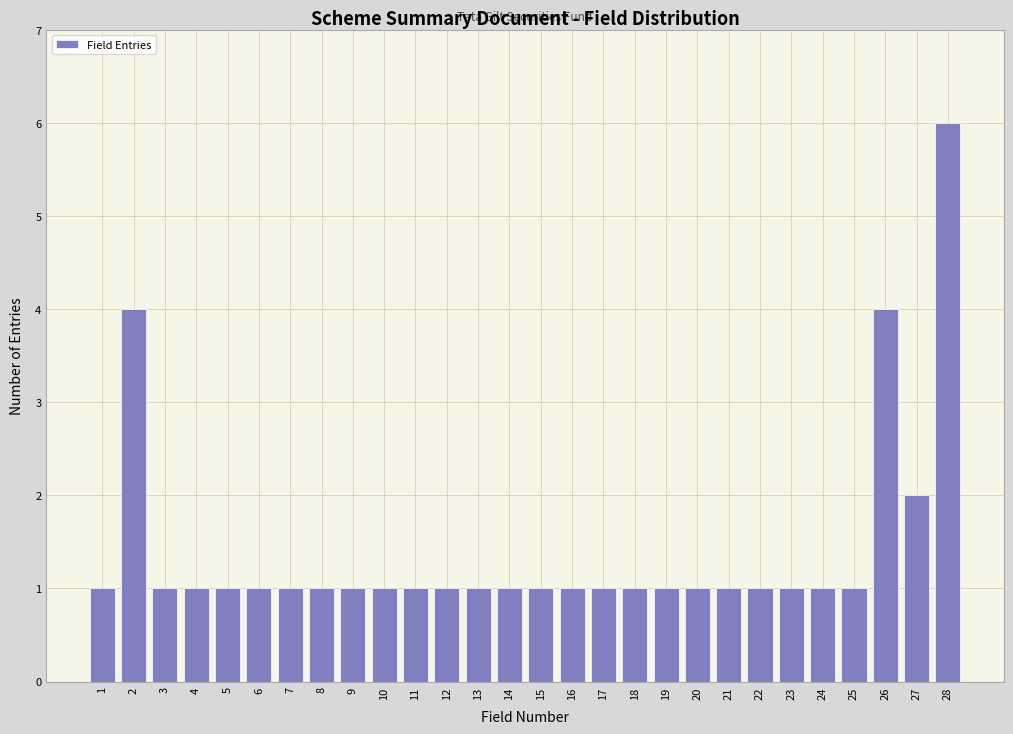

Reading left to right, extract all data points from this chart.

1=1	2=4	3=1	4=1	5=1	6=1	7=1	8=1	9=1	10=1	11=1	12=1	13=1	14=1	15=1	16=1	17=1	18=1	19=1	20=1	21=1	22=1	23=1	24=1	25=1	26=4	27=2	28=6